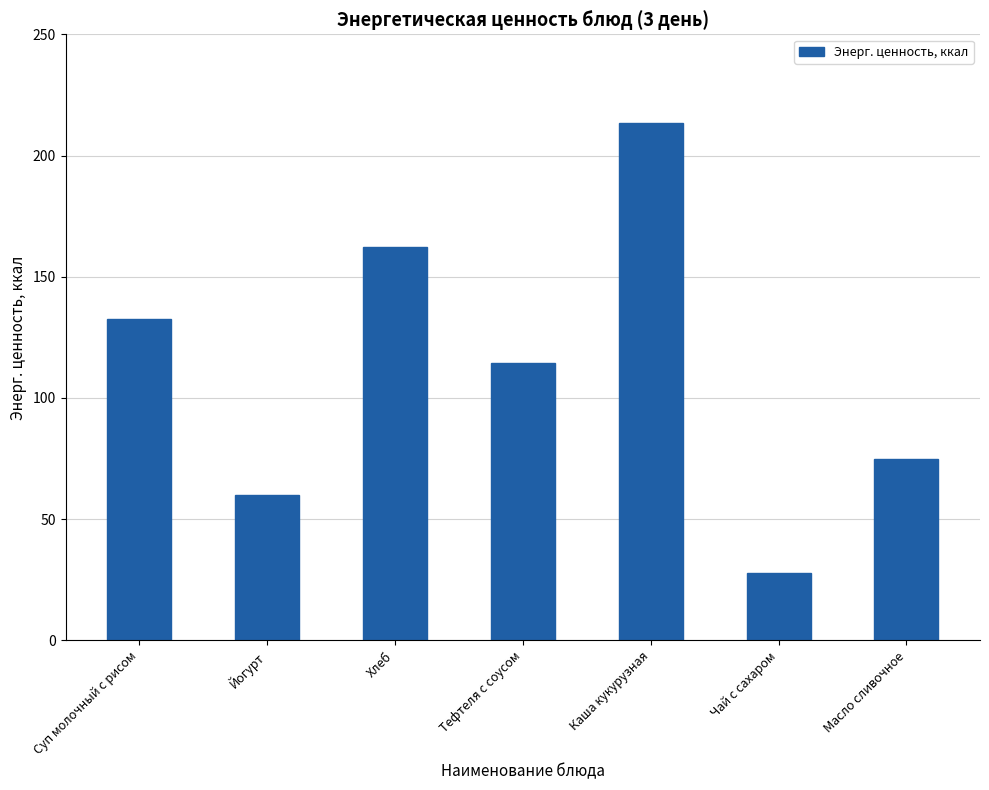

Is it true that the value at Хлеб is 96.1?

False